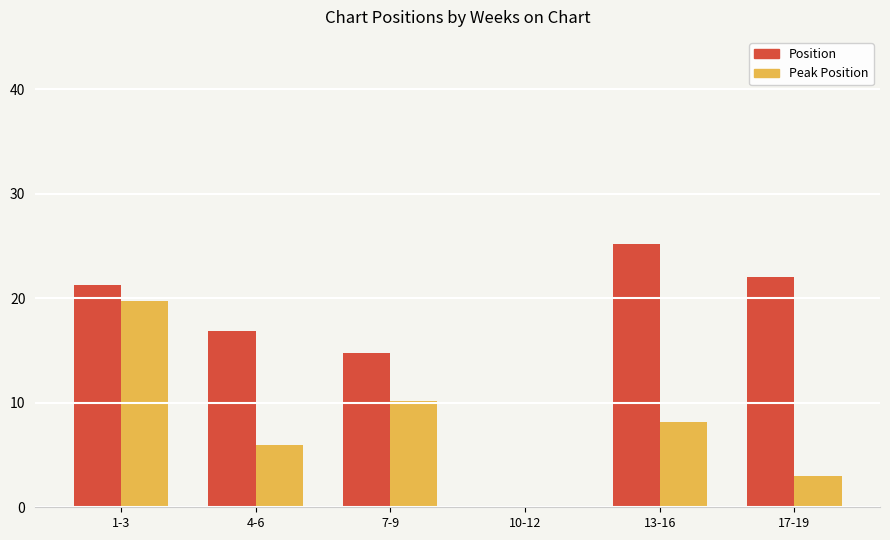

Which series changed the most between 10-12 and 17-19?

Position